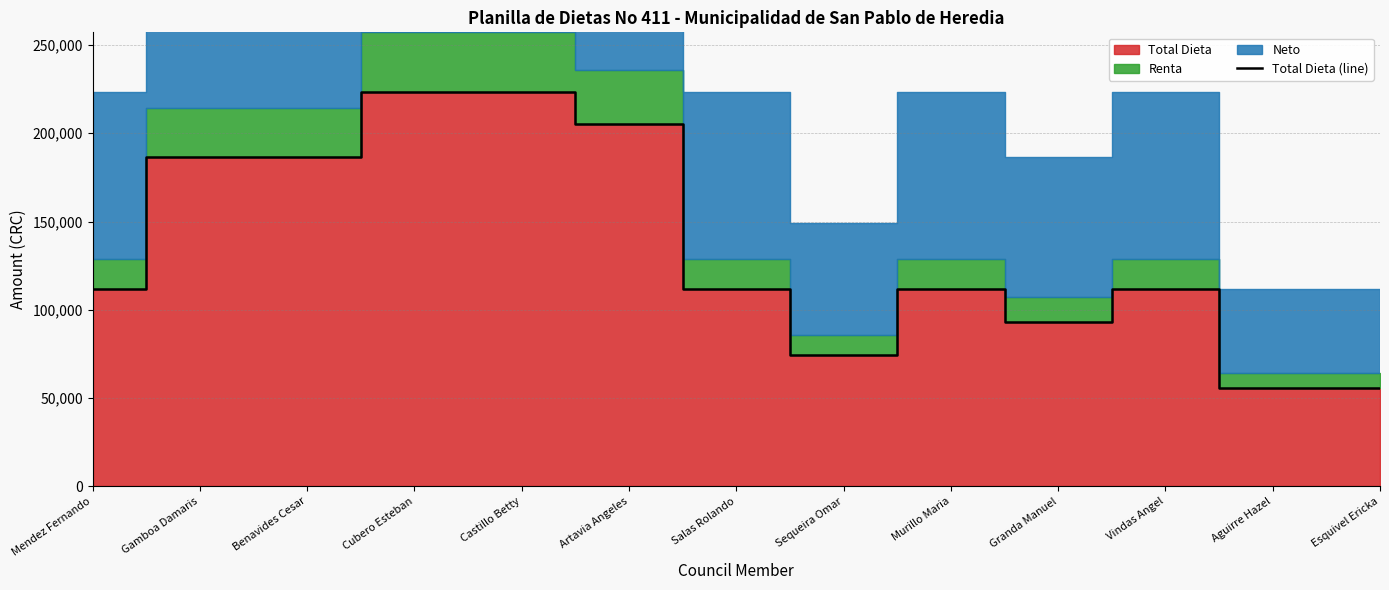

What is the difference between the second highest and second lowest values?

167742